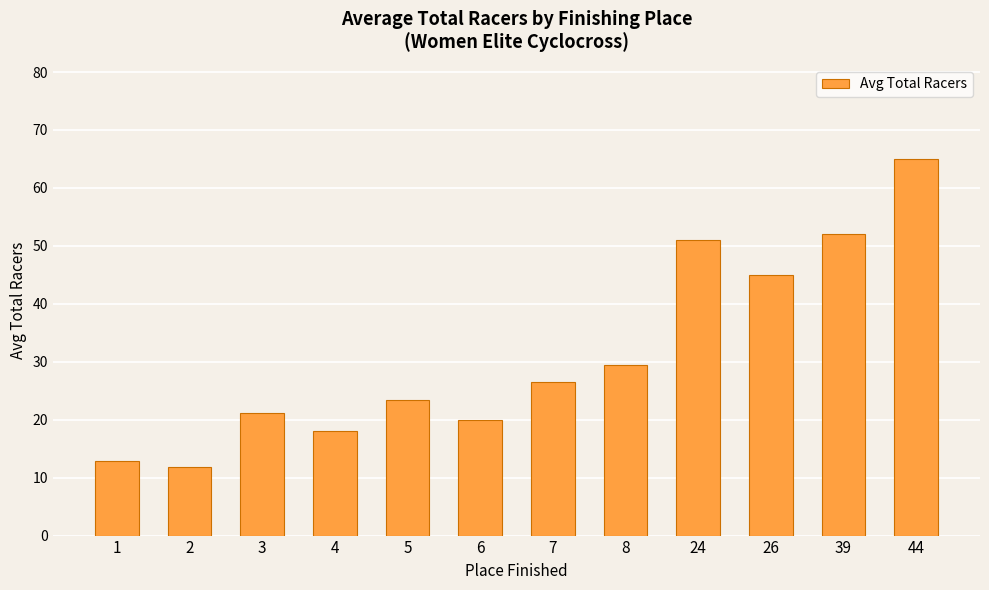

What is the difference between the second highest and second lowest values?

39.2